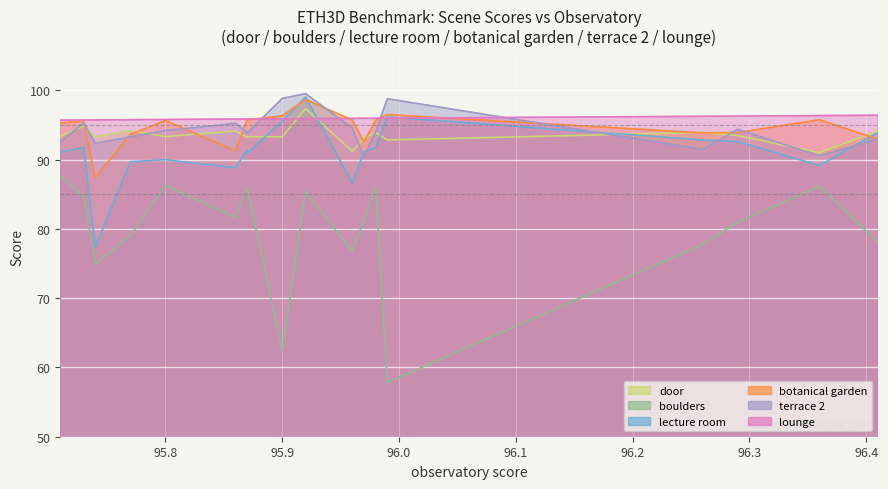

Which series has the largest total across all categories?

lounge